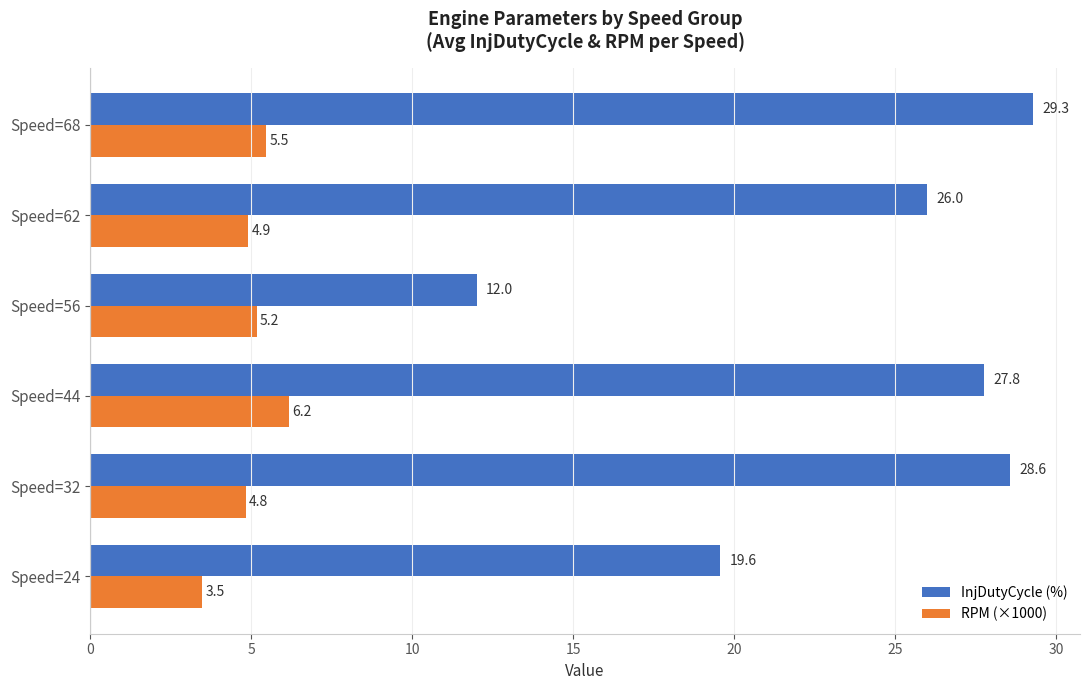

At how many categories does at least one series exceed 23?

4